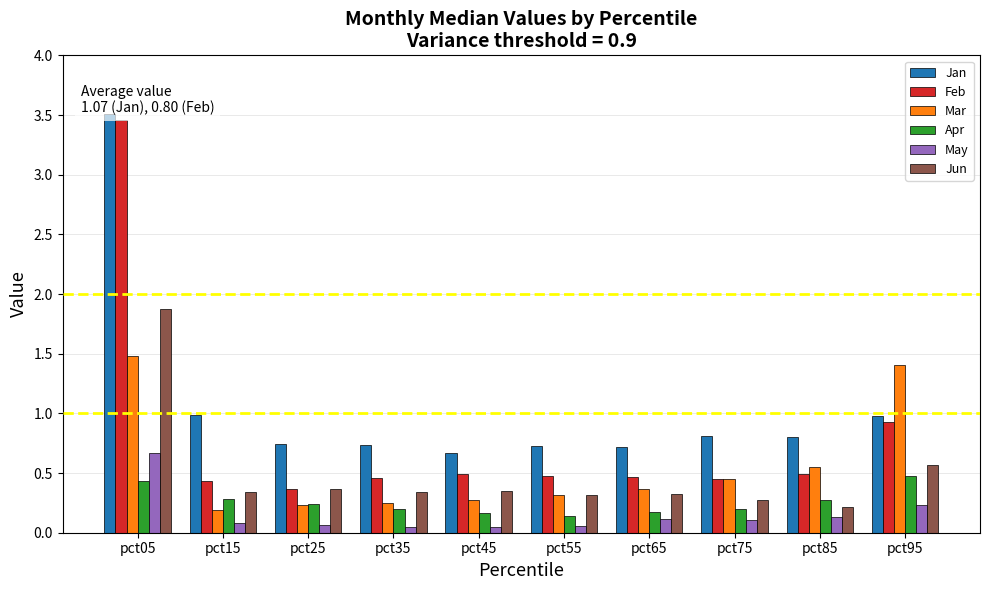

What is the value of the Jan bar at the 2nd from the left?

1.0